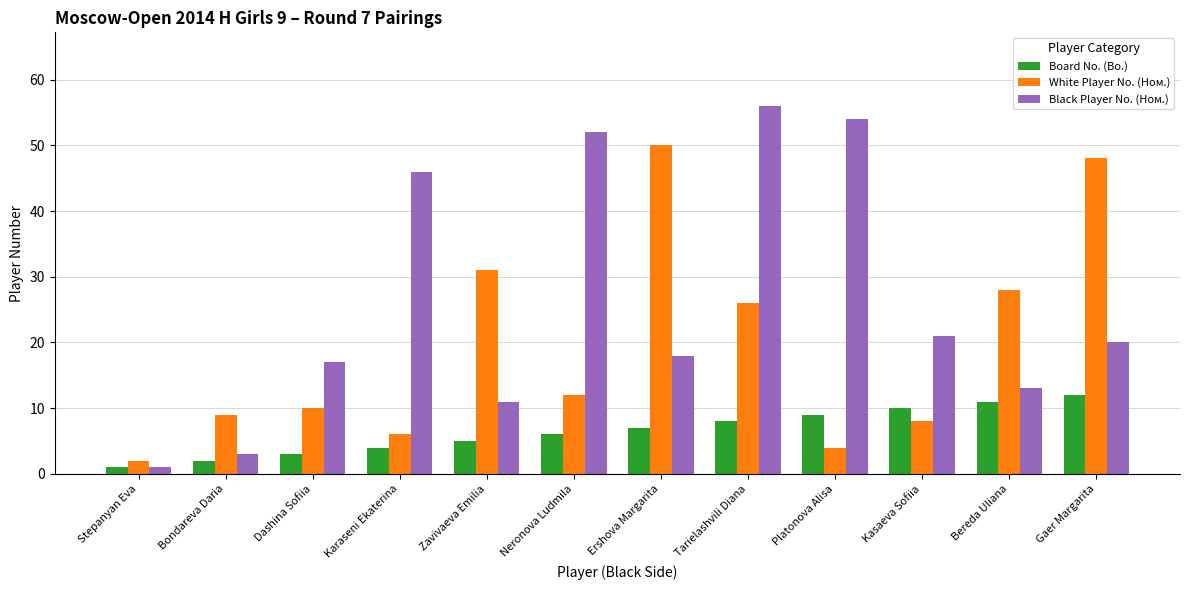

What are all the series names shown in the legend?

Board No. (Bo.), White Player No. (Ном.), Black Player No. (Ном.)